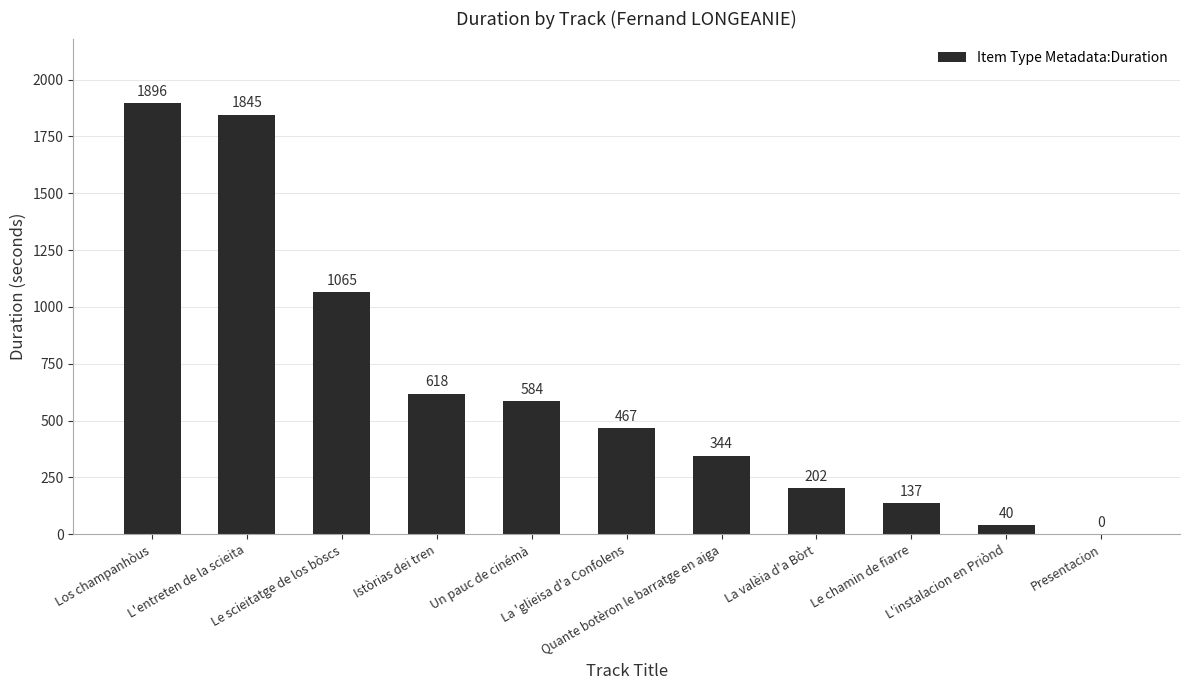

What is the sum of all values?

7198